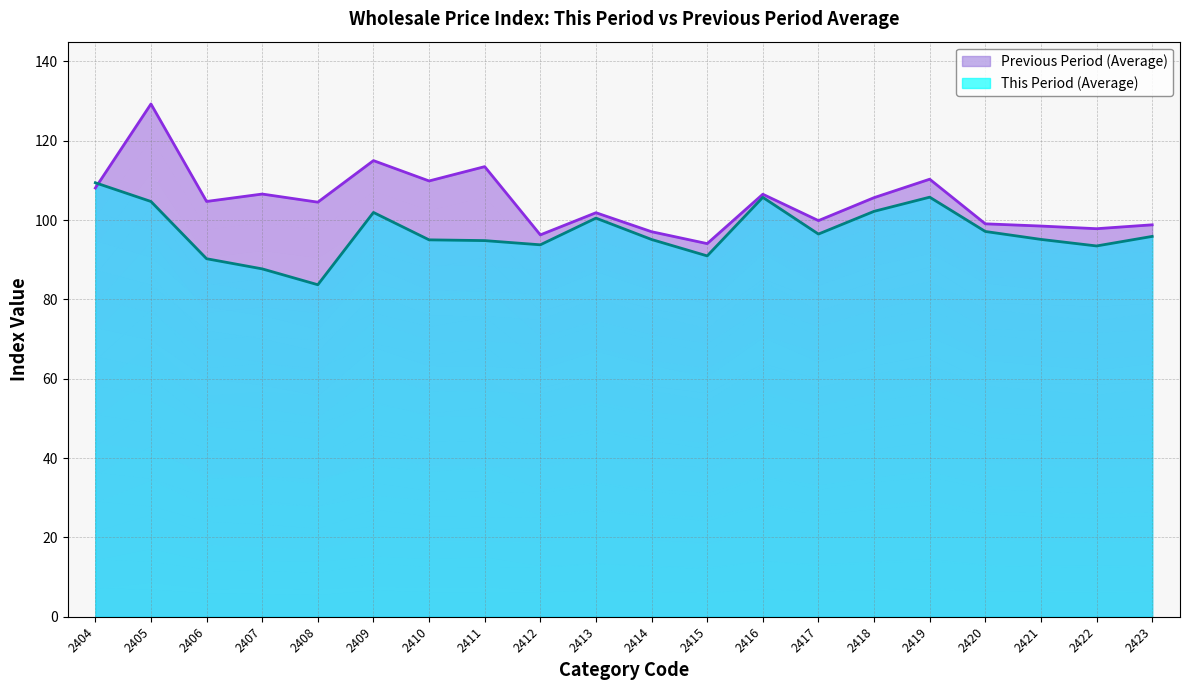

Reading left to right, list all the values displayed in this chart.

This Period (Average): 109.4	104.7	90.3	87.7	83.7	101.9	95.0	94.8	93.8	100.5	95.1	91.0	105.7	96.5	102.2	105.8	97.1	95.1	93.5	95.9
Previous Period (Average): 108.1	129.3	104.7	106.6	104.5	115.0	109.9	113.5	96.3	101.9	97.1	94.1	106.5	99.9	105.7	110.3	99.1	98.5	97.8	98.8